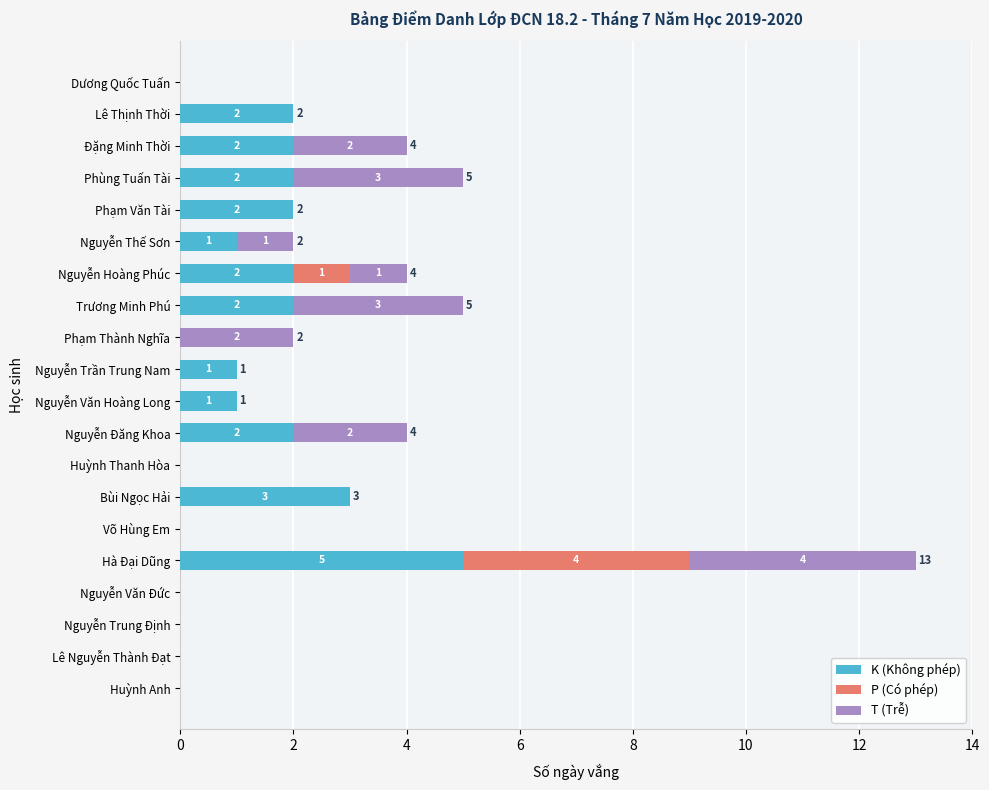

What are all the series names shown in the legend?

K (Không phép), P (Có phép), T (Trễ)